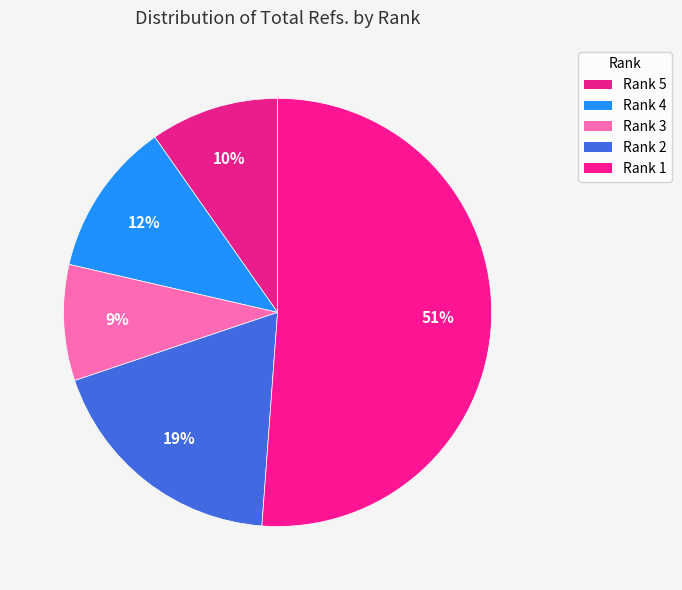

How many segments does this pie chart have?

5